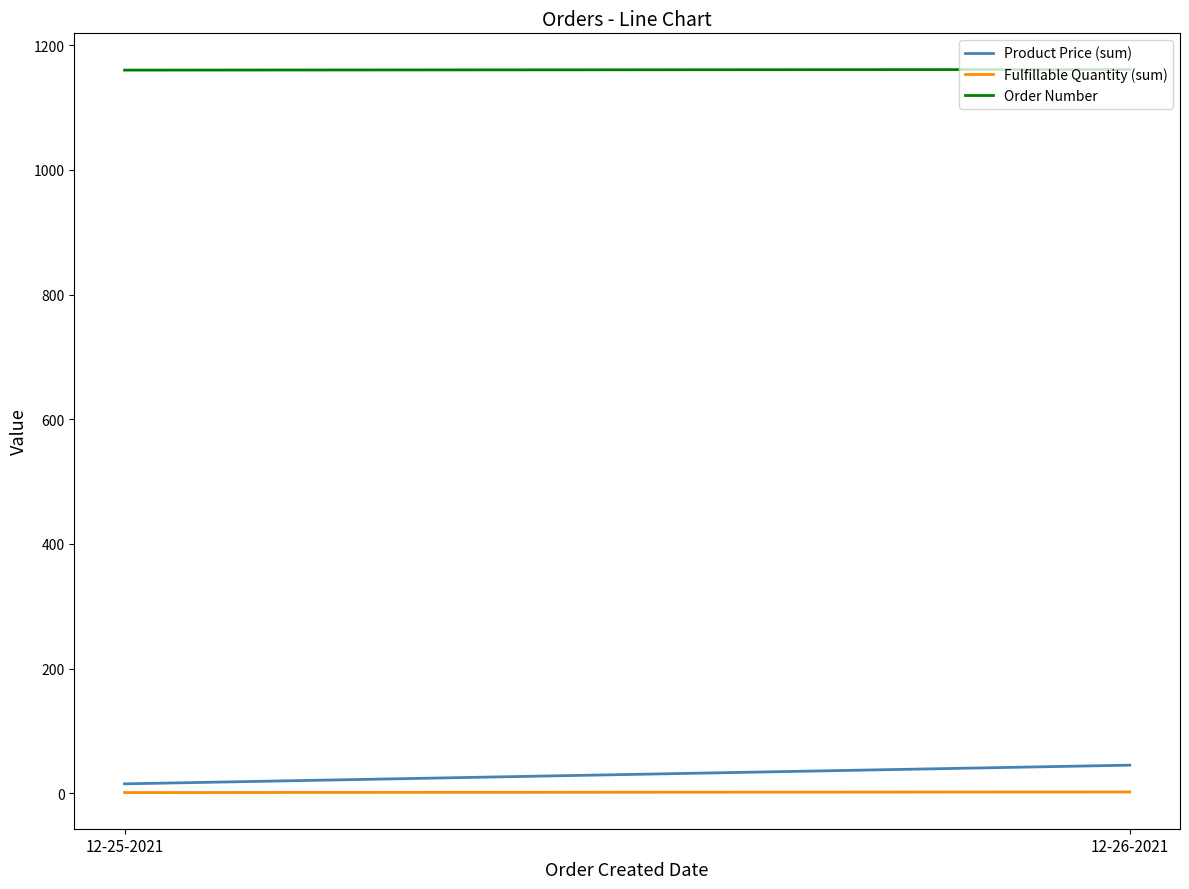

How many Fulfillable Quantity (sum) values are between 1 and 2?

2